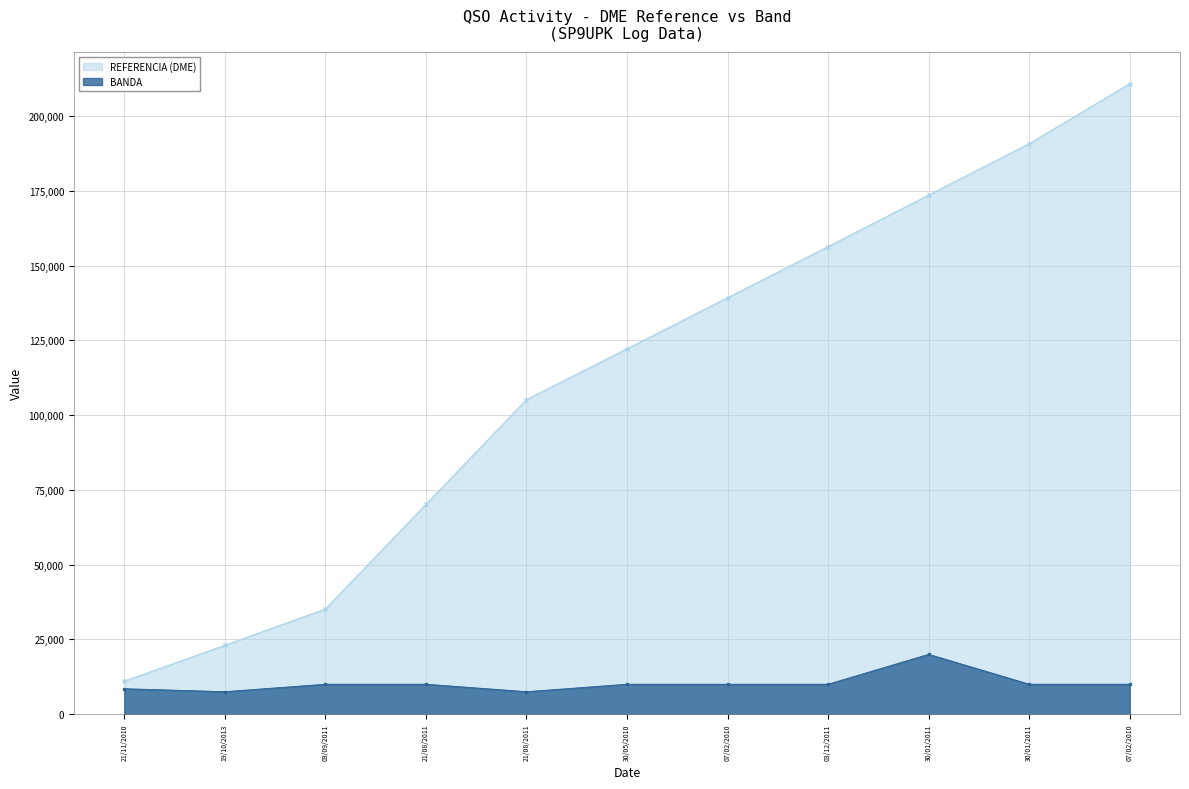

What is the greatest value displayed?

210858